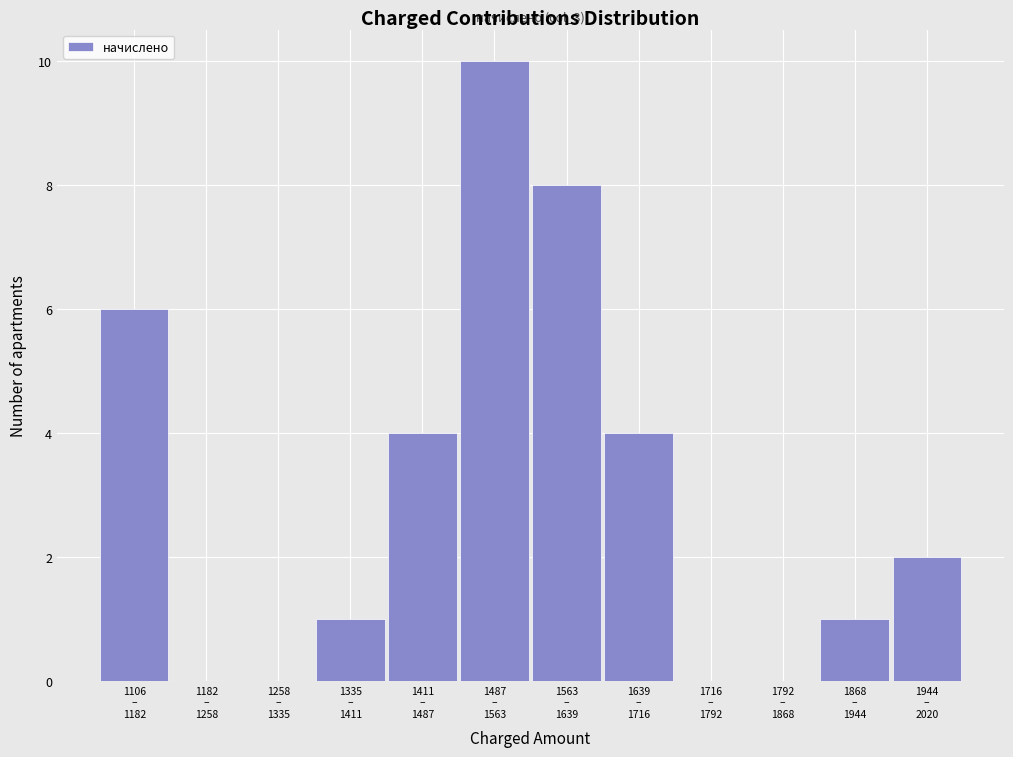

What is the sum of all values?

36